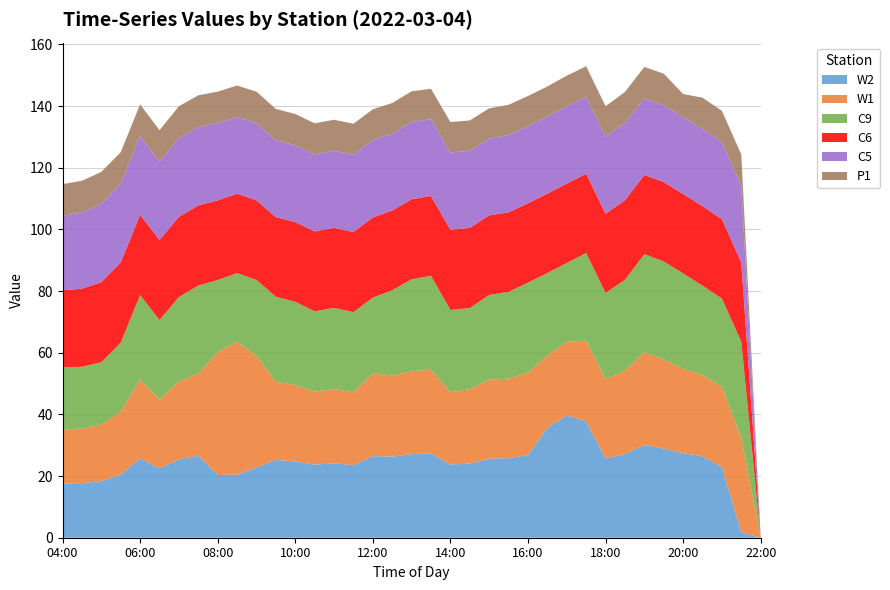

Reading left to right, what are all the values shown in this chart?

W2: 04:00=17.6	04:30=17.7	05:00=18.3	05:30=20.5	06:00=25.7	06:30=22.5	07:00=25.4	07:30=26.6	08:00=20.3	08:30=20.5	09:00=22.8	09:30=25.2	10:00=24.7	10:30=23.7	11:00=24.1	11:30=23.5	12:00=26.5	12:30=26.3	13:00=27.1	13:30=27.4	14:00=23.7	14:30=24.0	15:00=25.6	15:30=25.8	16:00=26.8	16:30=35.6	17:00=39.7	17:30=37.8	18:00=25.7	18:30=27.1	19:00=30.1	19:30=28.9	20:00=27.4	20:30=26.4	21:00=23.0	21:30=1.8	22:00=0.0
W1: 04:00=17.5	04:30=17.7	05:00=18.3	05:30=20.5	06:00=25.7	06:30=22.3	07:00=25.4	07:30=26.5	08:00=39.9	08:30=43.0	09:00=36.2	09:30=25.4	10:00=24.7	10:30=23.7	11:00=24.1	11:30=23.6	12:00=26.9	12:30=26.3	13:00=26.9	13:30=27.2	14:00=23.5	14:30=24.1	15:00=25.6	15:30=25.8	16:00=26.8	16:30=23.5	17:00=24.0	17:30=26.2	18:00=25.7	18:30=27.1	19:00=30.1	19:30=28.9	20:00=27.3	20:30=26.3	21:00=26.0	21:30=30.6	22:00=0.0
C9: 04:00=20.1	04:30=20.0	05:00=20.2	05:30=22.3	06:00=27.4	06:30=25.8	07:00=27.3	07:30=28.6	08:00=23.4	08:30=22.3	09:00=24.6	09:30=27.5	10:00=27.1	10:30=26.0	11:00=26.3	11:30=26.0	12:00=24.5	12:30=27.6	13:00=29.8	13:30=30.4	14:00=26.6	14:30=26.3	15:00=27.5	15:30=28.1	16:00=29.2	16:30=26.8	17:00=25.5	17:30=28.5	18:00=28.0	18:30=29.4	19:00=31.8	19:30=31.8	20:00=31.0	20:30=29.0	21:00=28.6	21:30=31.2	22:00=0.0
C6: 04:00=25.0	04:30=25.3	05:00=26.0	05:30=26.0	06:00=26.1	06:30=26.0	07:00=26.0	07:30=26.0	08:00=25.8	08:30=25.8	09:00=25.8	09:30=25.8	10:00=25.9	10:30=25.9	11:00=25.9	11:30=26.0	12:00=26.0	12:30=25.9	13:00=26.0	13:30=25.9	14:00=26.0	14:30=26.0	15:00=25.8	15:30=25.8	16:00=25.7	16:30=25.7	17:00=25.8	17:30=25.7	18:00=25.7	18:30=25.8	19:00=25.7	19:30=25.8	20:00=25.8	20:30=25.8	21:00=25.8	21:30=25.7	22:00=0.0
C5: 04:00=24.1	04:30=24.7	05:00=25.5	05:30=25.5	06:00=25.5	06:30=25.4	07:00=25.6	07:30=25.4	08:00=25.0	08:30=24.9	09:00=25.0	09:30=24.9	10:00=24.9	10:30=25.0	11:00=25.0	11:30=25.1	12:00=25.1	12:30=24.9	13:00=25.1	13:30=24.9	14:00=25.1	14:30=25.0	15:00=24.9	15:30=25.0	16:00=25.0	16:30=25.0	17:00=25.1	17:30=25.0	18:00=24.9	18:30=25.0	19:00=24.8	19:30=24.9	20:00=24.9	20:30=25.1	21:00=25.0	21:30=24.9	22:00=0.0
P1: 04:00=10.3	04:30=10.3	05:00=10.3	05:30=10.3	06:00=10.3	06:30=10.2	07:00=10.3	07:30=10.3	08:00=10.2	08:30=10.2	09:00=10.2	09:30=10.2	10:00=10.1	10:30=10.1	11:00=10.1	11:30=10.0	12:00=10.0	12:30=9.9	13:00=9.9	13:30=9.9	14:00=9.9	14:30=9.9	15:00=9.8	15:30=9.8	16:00=9.8	16:30=9.8	17:00=9.9	17:30=9.9	18:00=9.9	18:30=10.1	19:00=10.2	19:30=10.2	20:00=7.5	20:30=10.1	21:00=10.2	21:30=10.2	22:00=0.0